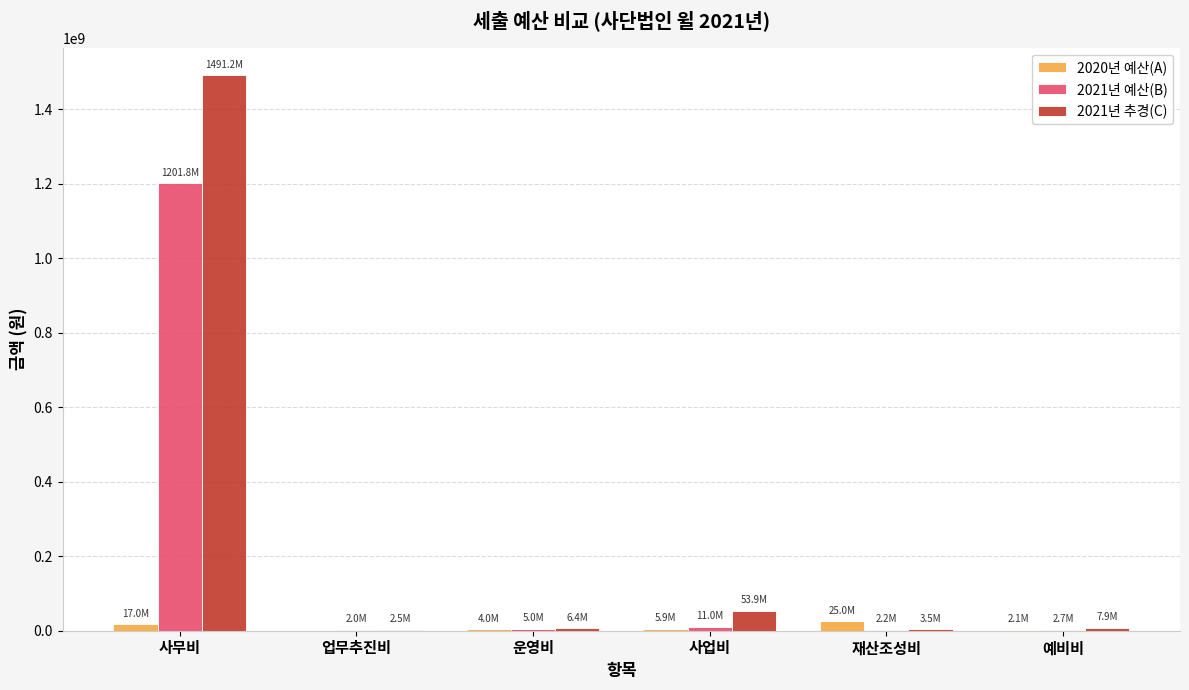

How many distinct data groups are displayed?

3